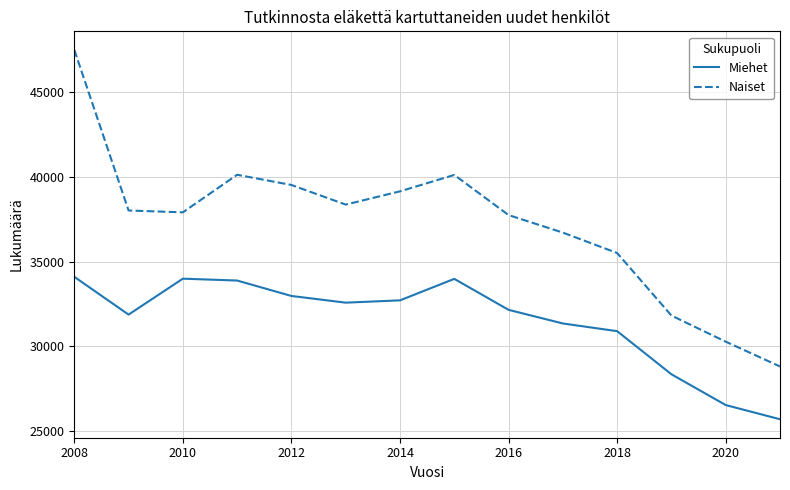

Rank the series by their average value, from lowest to highest.

Miehet, Naiset